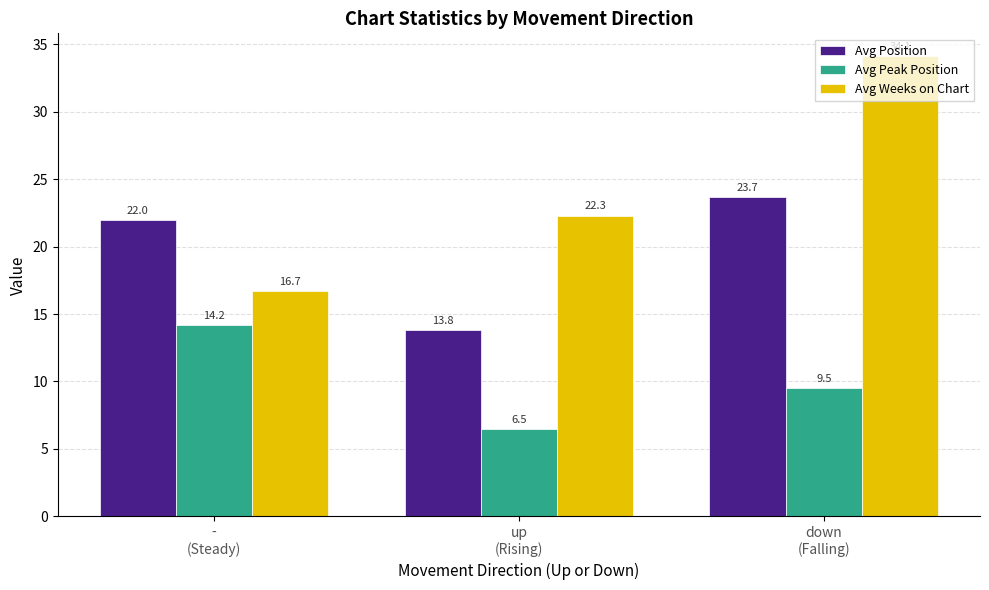

At how many categories does at least one series exceed 10?

3